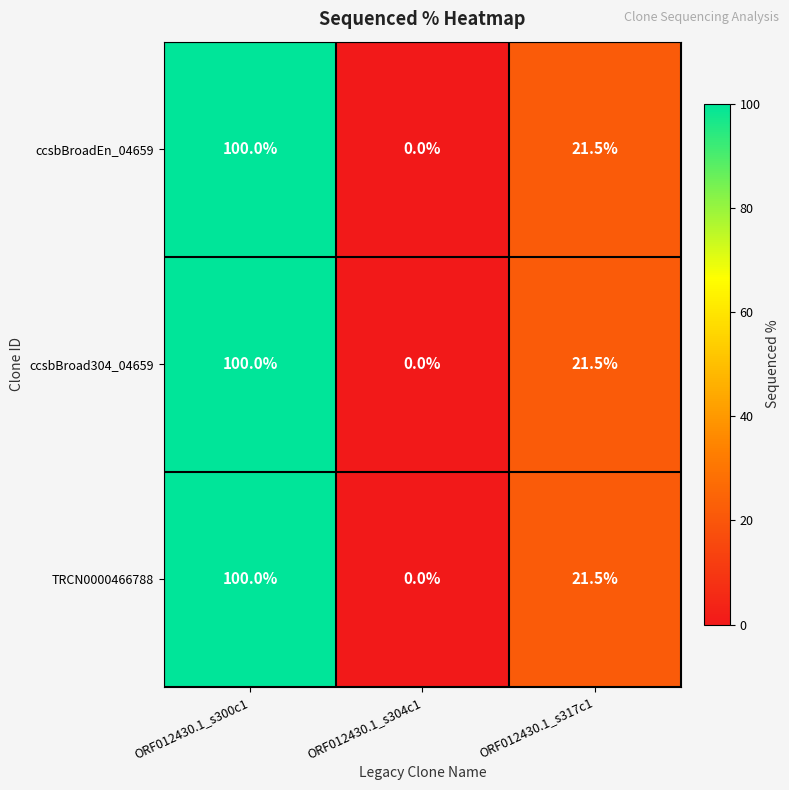

At how many categories does at least one series exceed 90?

1